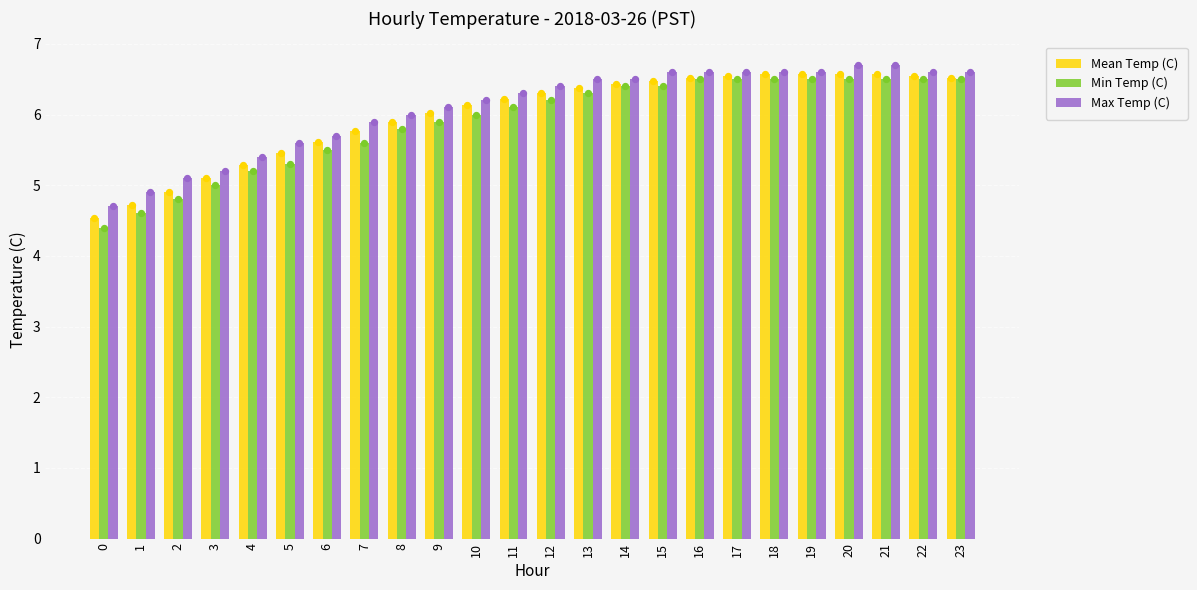

What is the total value across all series at 2?

14.8